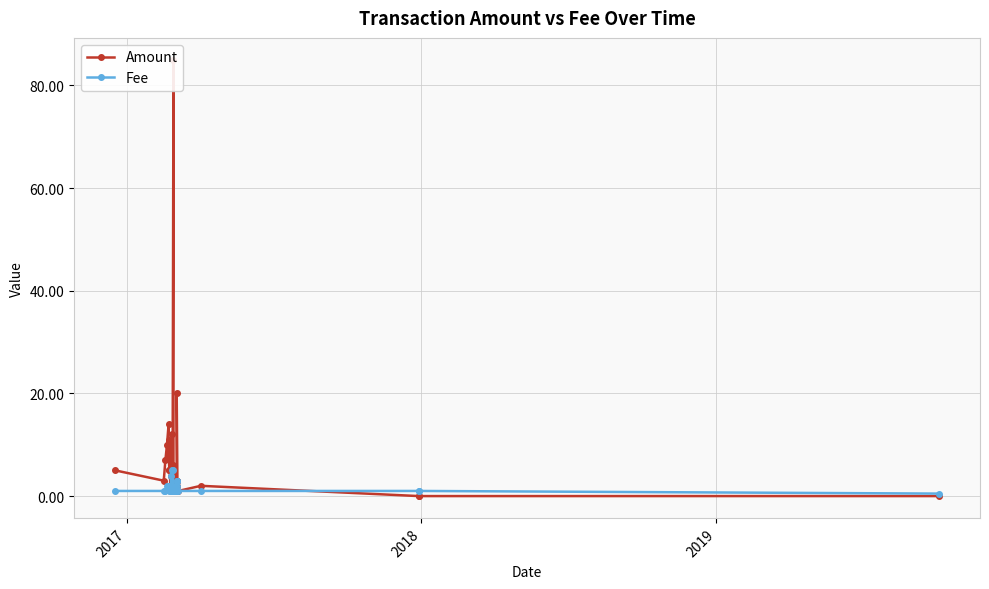

List the series in order of their peak value, highest first.

Amount, Fee